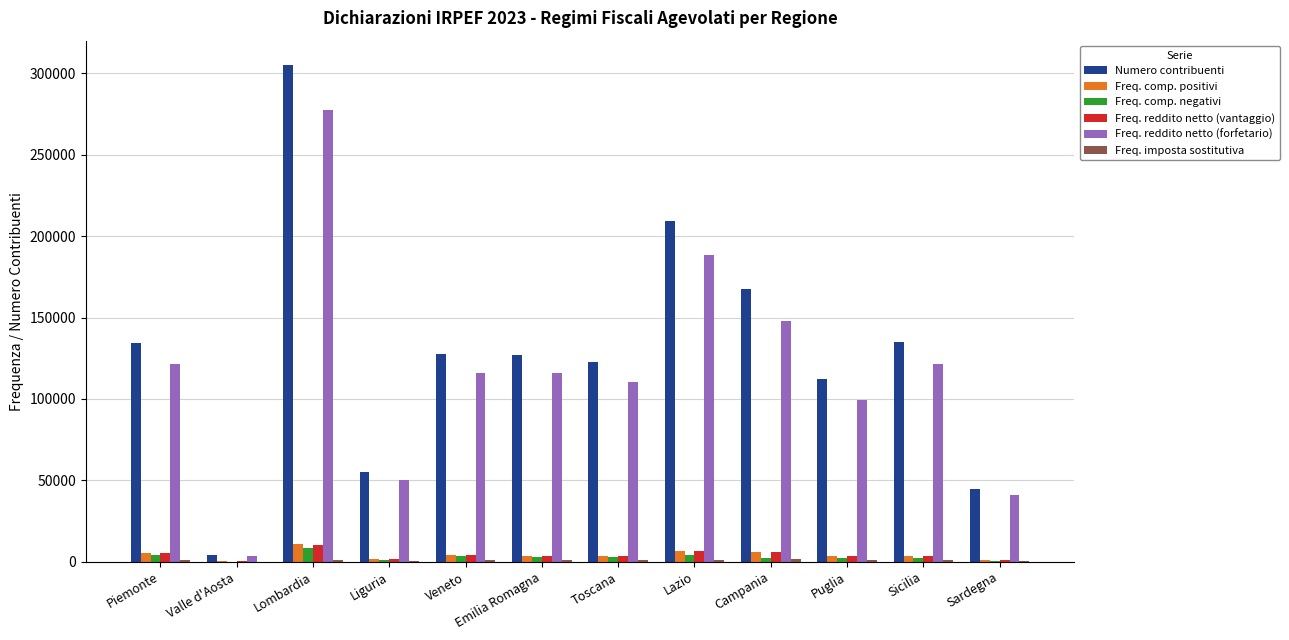

The value of Numero contribuenti at Campania is 289897. True or false?

False